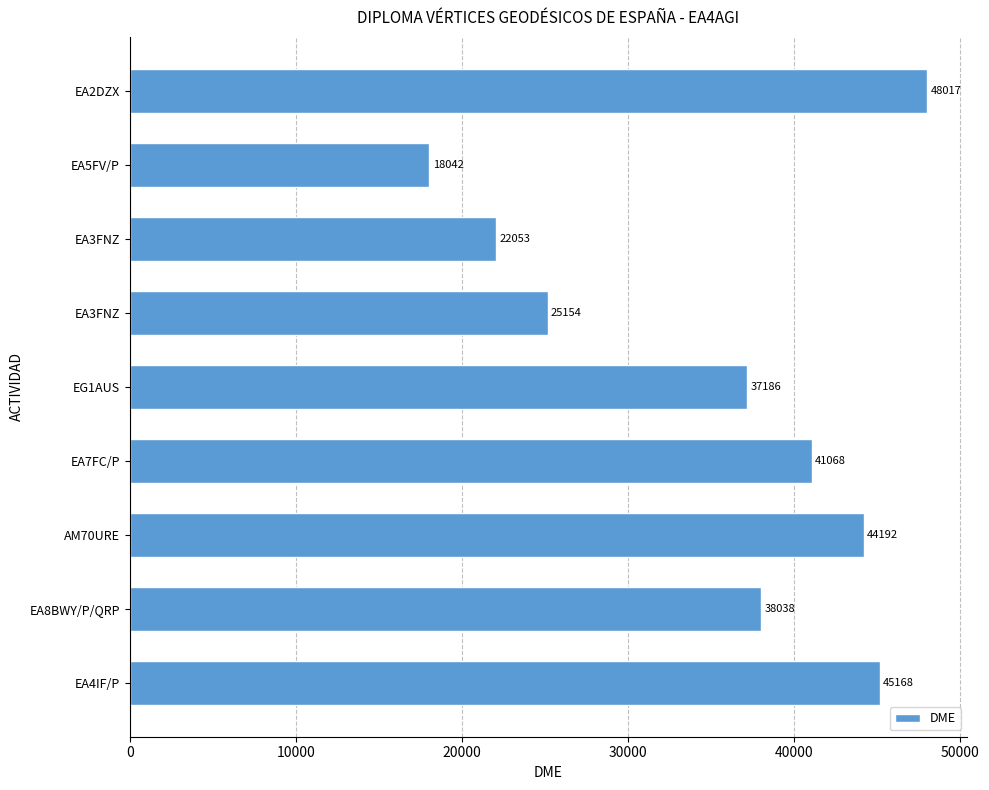

Does the chart contain any negative values?

No